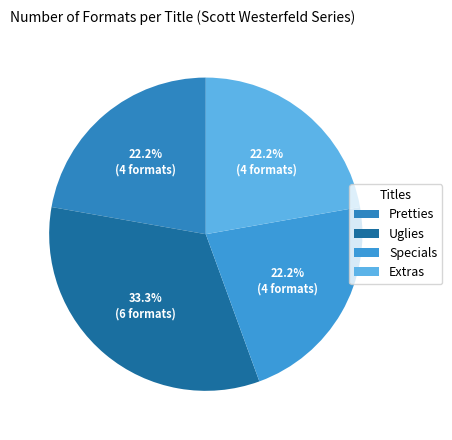

Does any single category account for the majority?

No